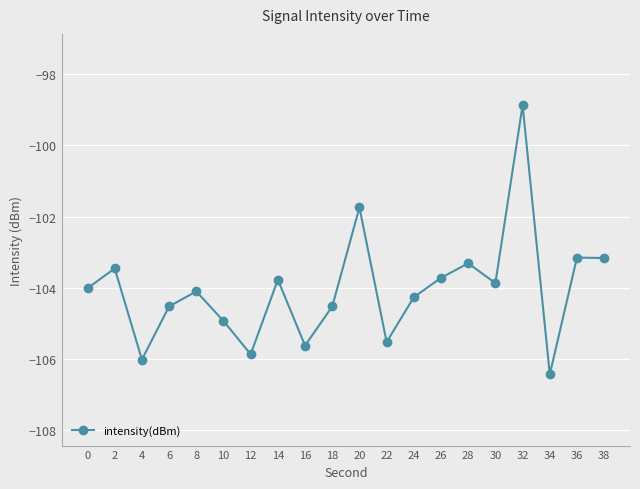

What is the change in value from 6 to 36?

+1.4